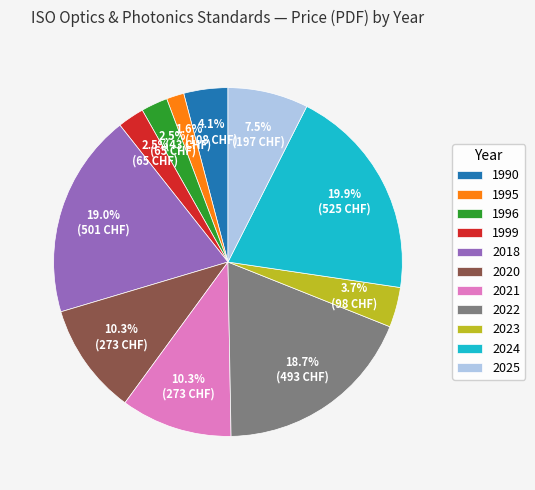

To the nearest percent, what is the average slice percentage?

9%